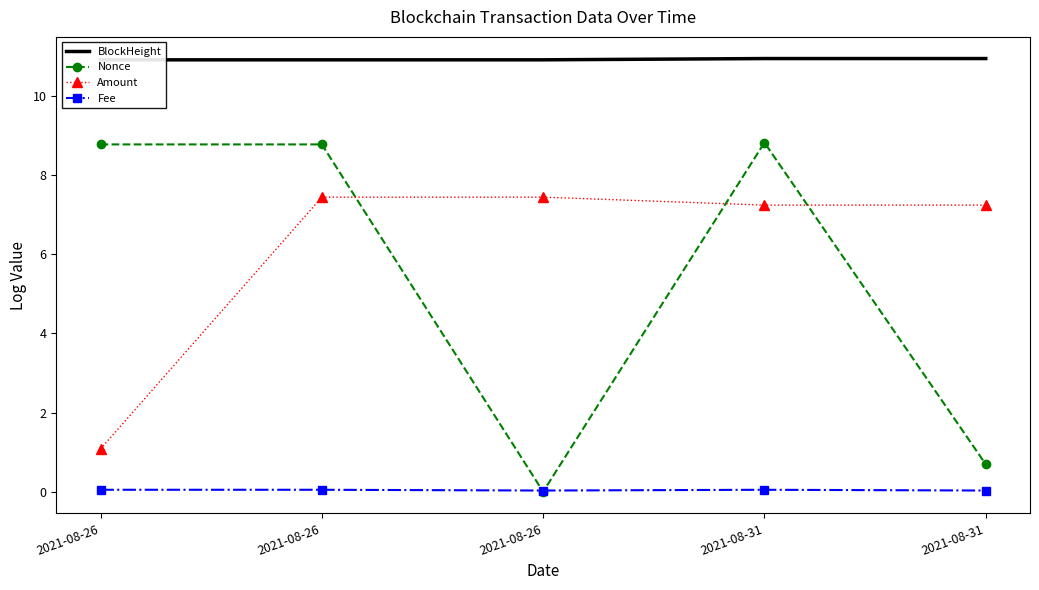

Reading left to right, list all the values displayed in this chart.

BlockHeight: 2021-08-26=10.9	2021-08-26=10.9	2021-08-26=10.9	2021-08-31=10.9	2021-08-31=10.9
Nonce: 2021-08-26=8.8	2021-08-26=8.8	2021-08-26=0.0	2021-08-31=8.8	2021-08-31=0.7
Amount: 2021-08-26=1.1	2021-08-26=7.4	2021-08-26=7.4	2021-08-31=7.2	2021-08-31=7.2
Fee: 2021-08-26=0.0	2021-08-26=0.0	2021-08-26=0.0	2021-08-31=0.0	2021-08-31=0.0